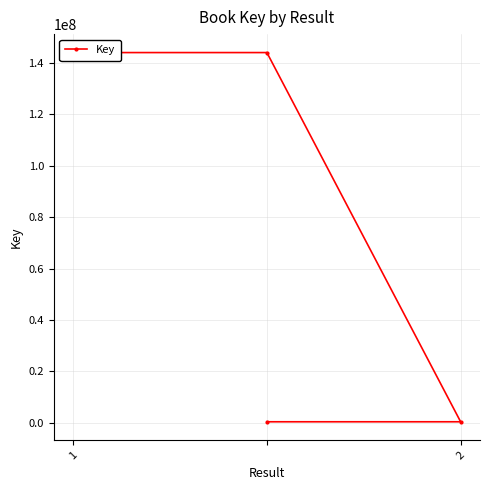

What is the greatest value displayed?

144080817